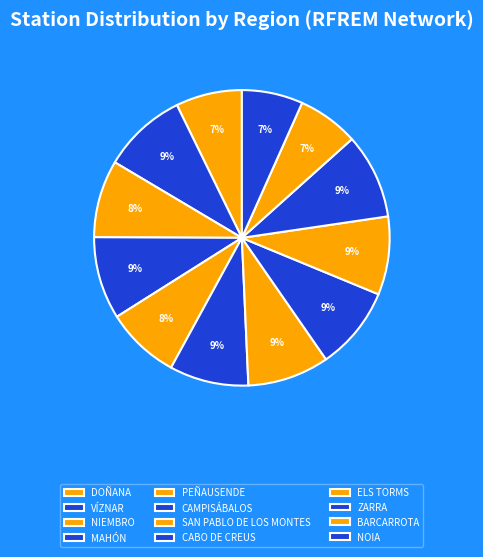

Count the number of slices in the pie.

12